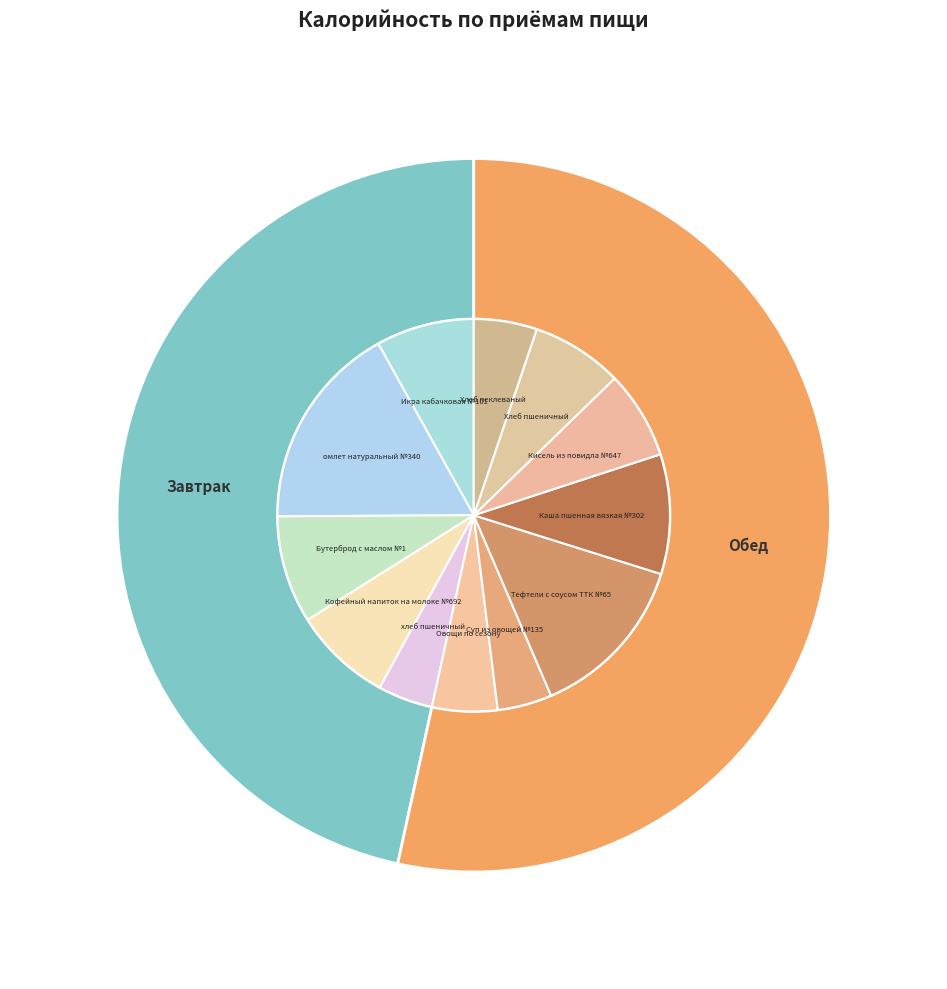

To the nearest percent, what is the combined percentage of Обед and Завтрак?

100%